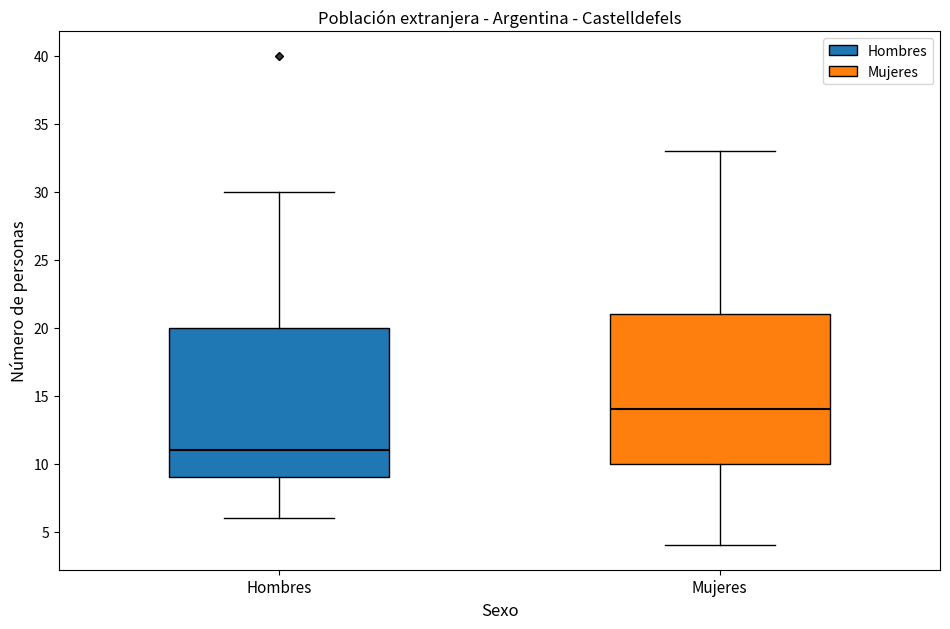

Reading left to right, read every box against the y-axis: the position of its median line, the range the box covers, and the ends of its whiskers. The values are not printed on the chart, so give them approximately, as read against the axis.

Hombres: median 11, box 9 to 20, whiskers 6 to 30
Mujeres: median 14, box 10 to 21, whiskers 4 to 33